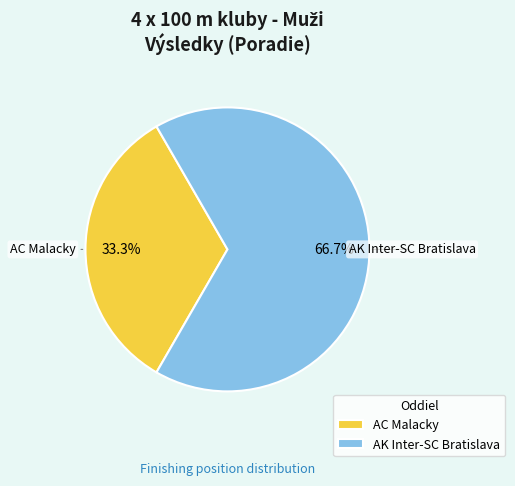

The AC Malacky slice represents 33% of the pie. True or false?

True